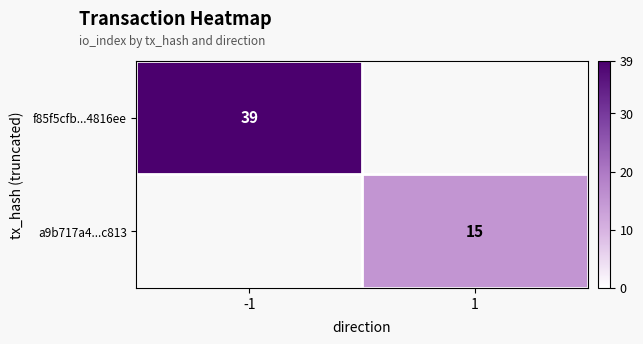

True or false: a9b717a4...c813 has a value of 26 at 1.

False